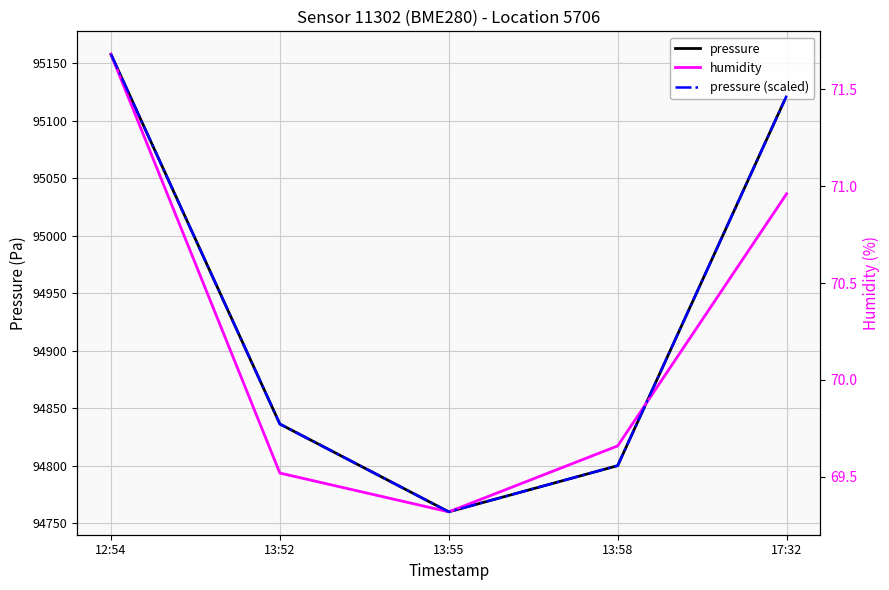

How many humidity values are between 69 and 70?

3